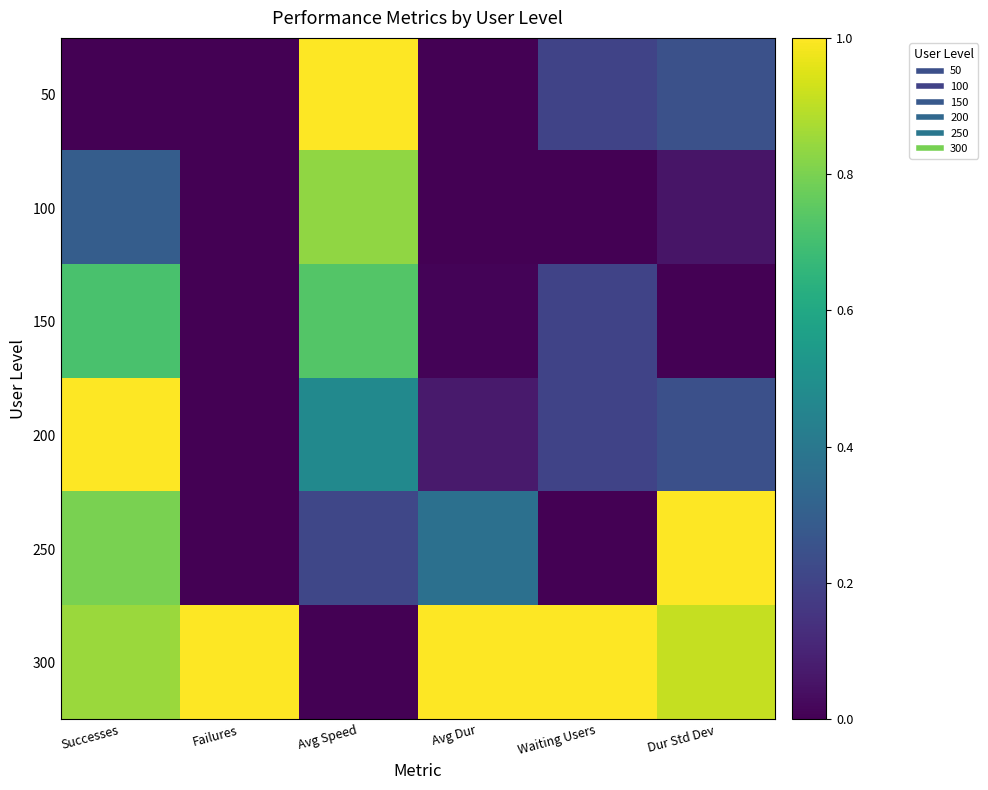

At which category is the sum across all series the highest?

Successes